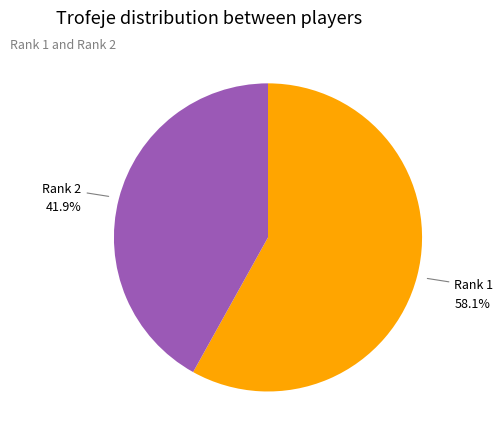

Does any single category account for the majority?

Yes